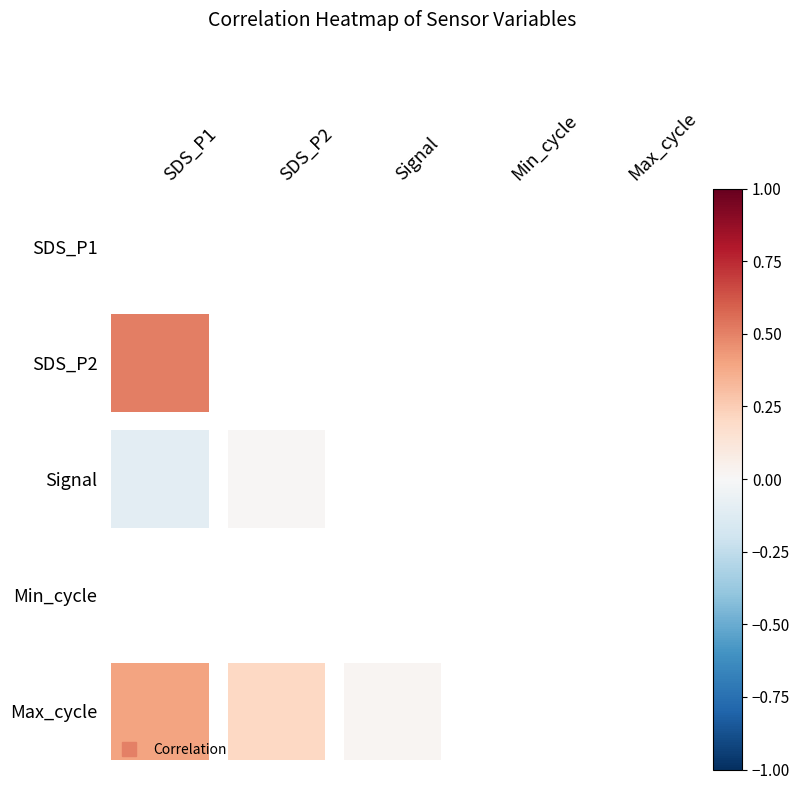

At which category does the chart reach its minimum across all series?

SDS_P1